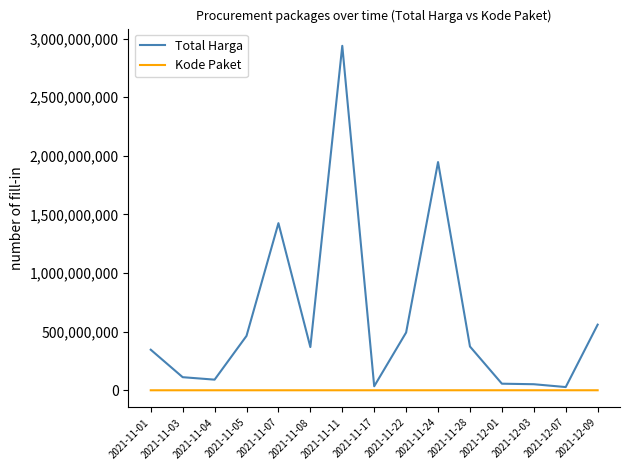

At which label does Total Harga first exceed 368566000?

2021-11-05